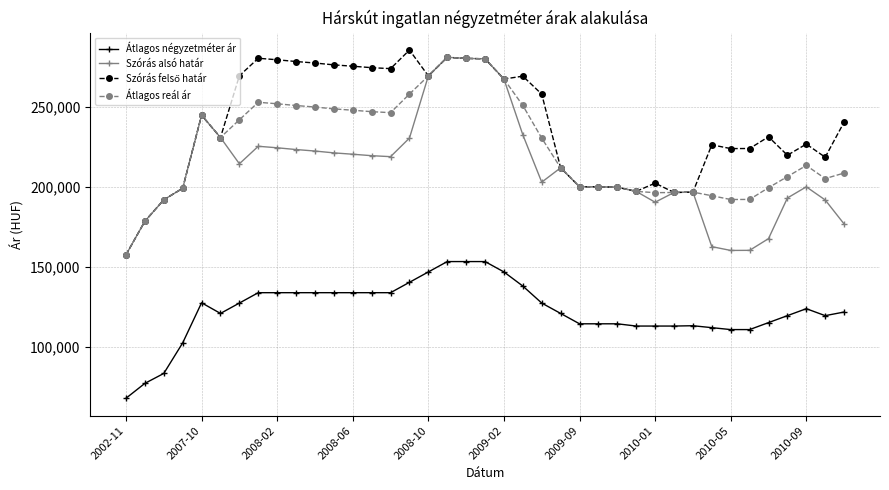

What is the value of the Átlagos reál ár point at the 4th from the left?

199134